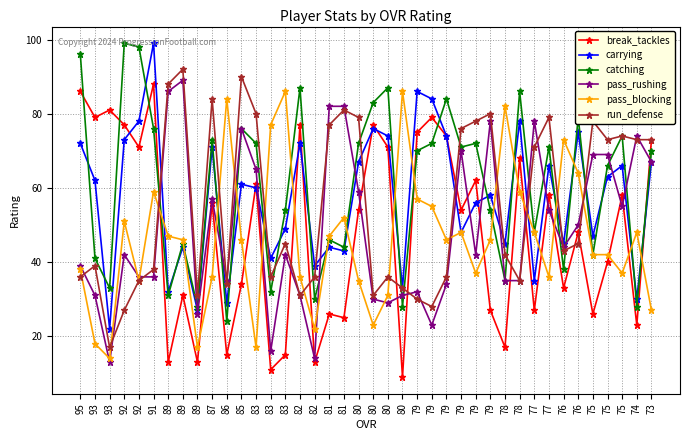

Does the chart display data point markers on the line(s)?

Yes